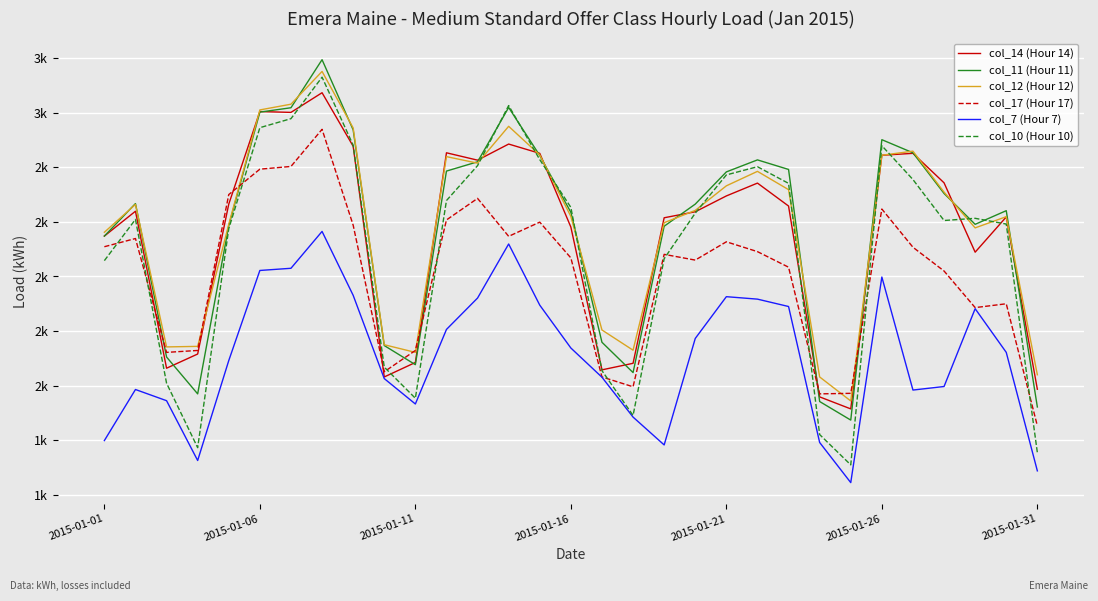

Reading right to left, list all the values displayed in this chart.

col_14 (Hour 14): 1987	2618	2489	2743	2851	2844	1915	1959	2658	2742	2695	2637	2615	2082	2058	2581	2851	2885	2826	2853	2085	2032	2877	3073	3001	3004	2665	2116	2064	2639	2548
col_11 (Hour 11): 1922	2641	2591	2704	2853	2901	1874	1942	2792	2827	2783	2665	2584	2048	2159	2635	2843	3019	2820	2786	2077	2147	2937	3194	3018	3002	2586	1970	2105	2667	2548
col_12 (Hour 12): 2040	2619	2578	2709	2859	2844	1944	2032	2718	2785	2732	2642	2597	2130	2204	2620	2845	2950	2815	2839	2122	2150	2944	3151	3031	3010	2591	2144	2142	2664	2562
col_17 (Hour 17): 1853	2300	2286	2420	2507	2647	1972	1970	2434	2491	2527	2460	2481	1996	2032	2468	2599	2547	2686	2607	2129	2051	2588	2939	2803	2793	2700	2129	2122	2539	2509
col_7 (Hour 7): 1688	2122	2282	1997	1984	2398	1645	1792	2290	2317	2326	2173	1783	1885	2031	2138	2295	2519	2321	2206	1933	2026	2331	2565	2430	2422	2092	1726	1945	1986	1799
col_10 (Hour 10): 1755	2592	2613	2605	2755	2879	1710	1821	2741	2802	2772	2632	2465	1891	2055	2653	2828	3026	2806	2678	1954	2068	2881	3130	2978	2945	2575	1773	2009	2609	2458